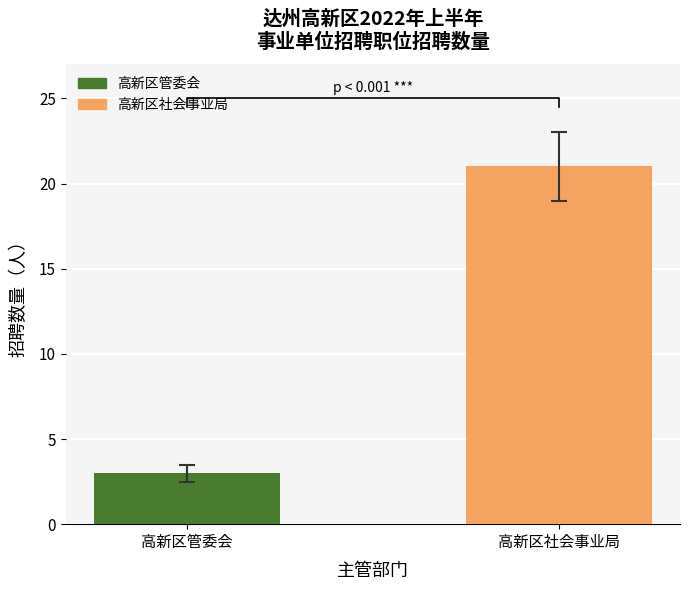

Reading left to right, transcribe all the data shown in this chart.

3	21